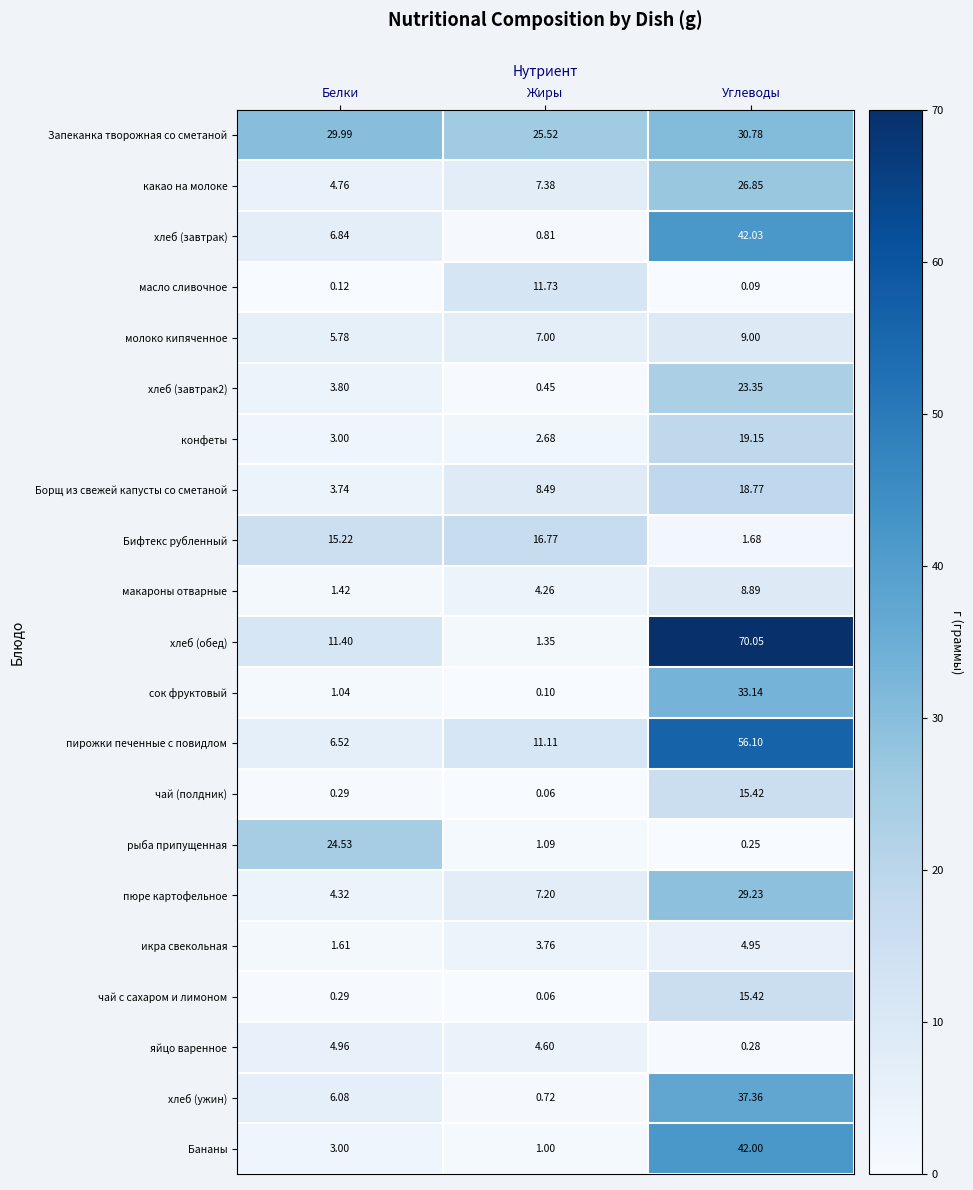

Which series changed the most between Белки and Углеводы?

хлеб (обед)